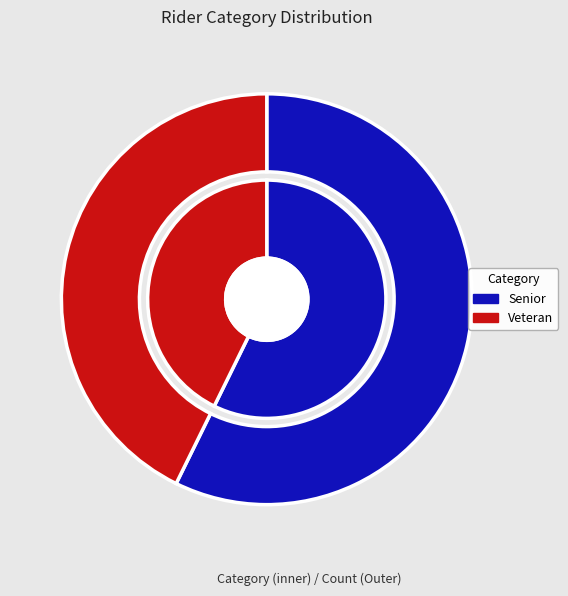

Rank the categories by value from lowest to highest.

Veteran, Senior